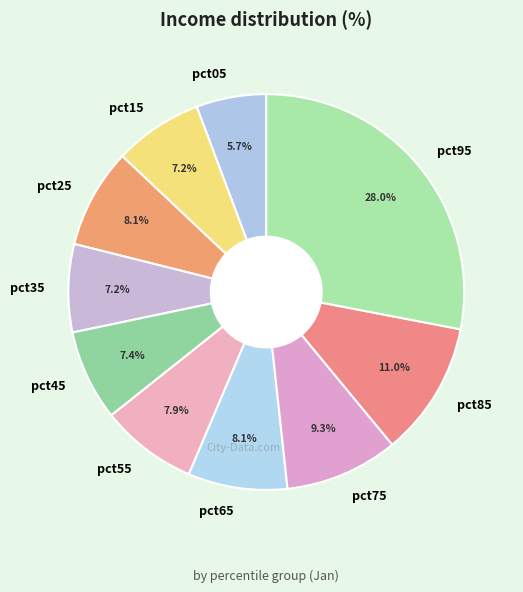

Is there a majority slice in this chart?

No